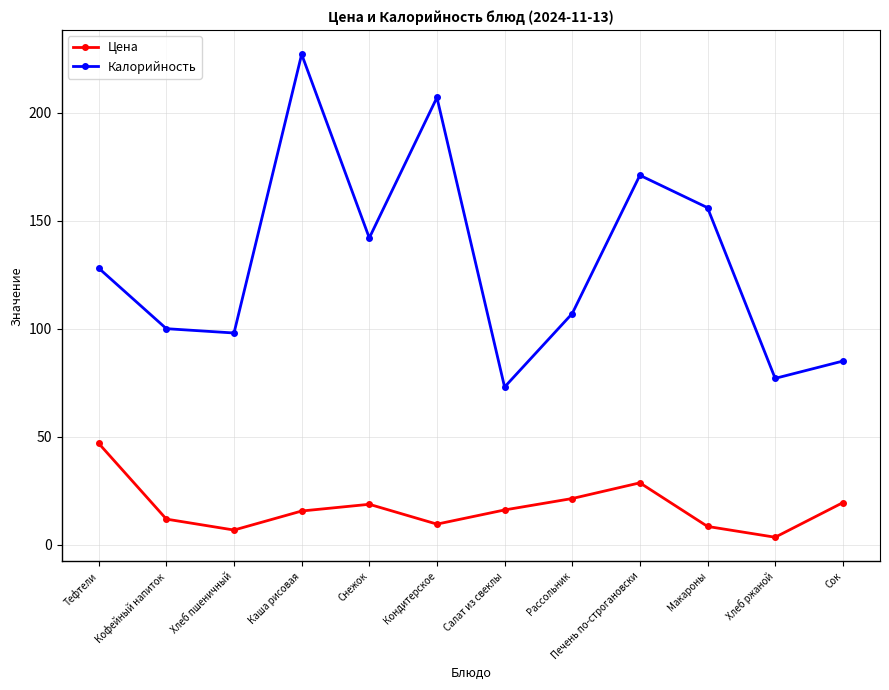

True or false: Калорийность has more than 1 interior local peaks.

True